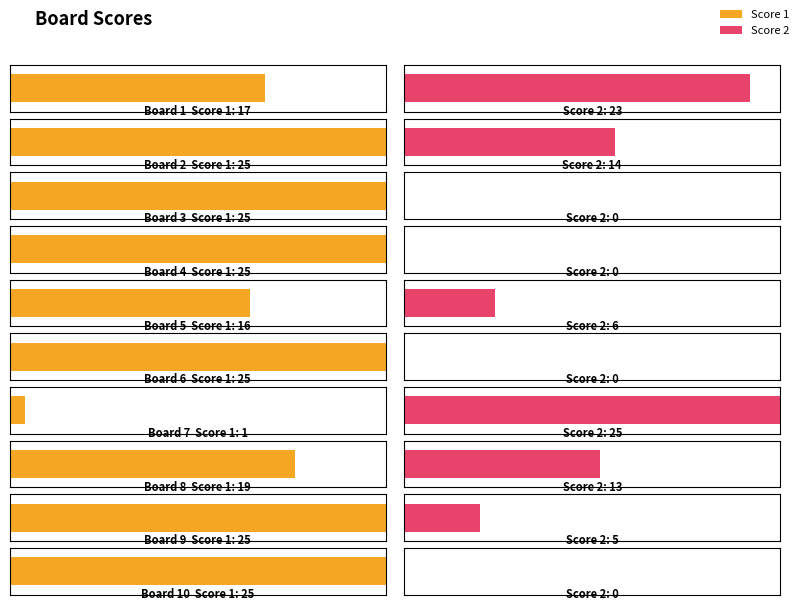

How many data points in Score 2 are less than 6?

5